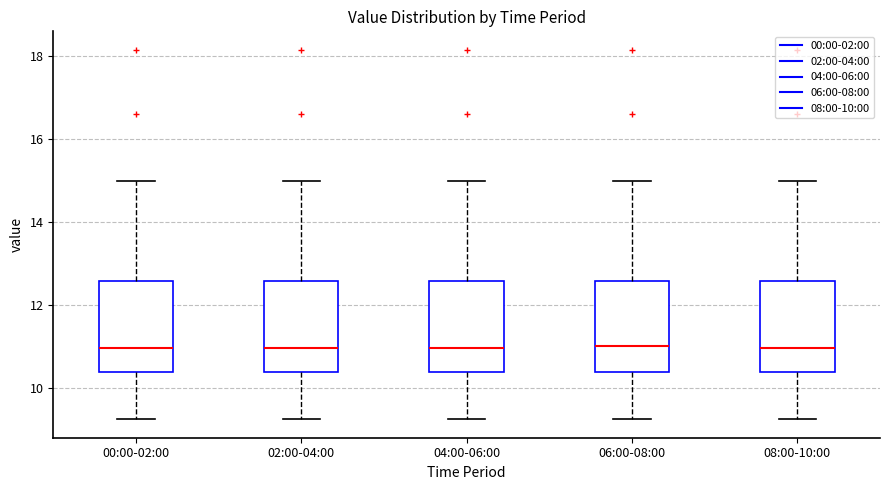

Reading left to right, transcribe this box plot: for each box, give where its median line is, the range the box spans, and where its two whiskers end, as read against the y-axis. The values are not printed on the chart, so give them approximately, as read against the axis.

00:00-02:00: median 11.0, box 10.4 to 12.6, whiskers 9.2 to 15.0
02:00-04:00: median 11.0, box 10.4 to 12.6, whiskers 9.2 to 15.0
04:00-06:00: median 11.0, box 10.4 to 12.6, whiskers 9.2 to 15.0
06:00-08:00: median 11.0, box 10.4 to 12.6, whiskers 9.2 to 15.0
08:00-10:00: median 11.0, box 10.4 to 12.6, whiskers 9.2 to 15.0